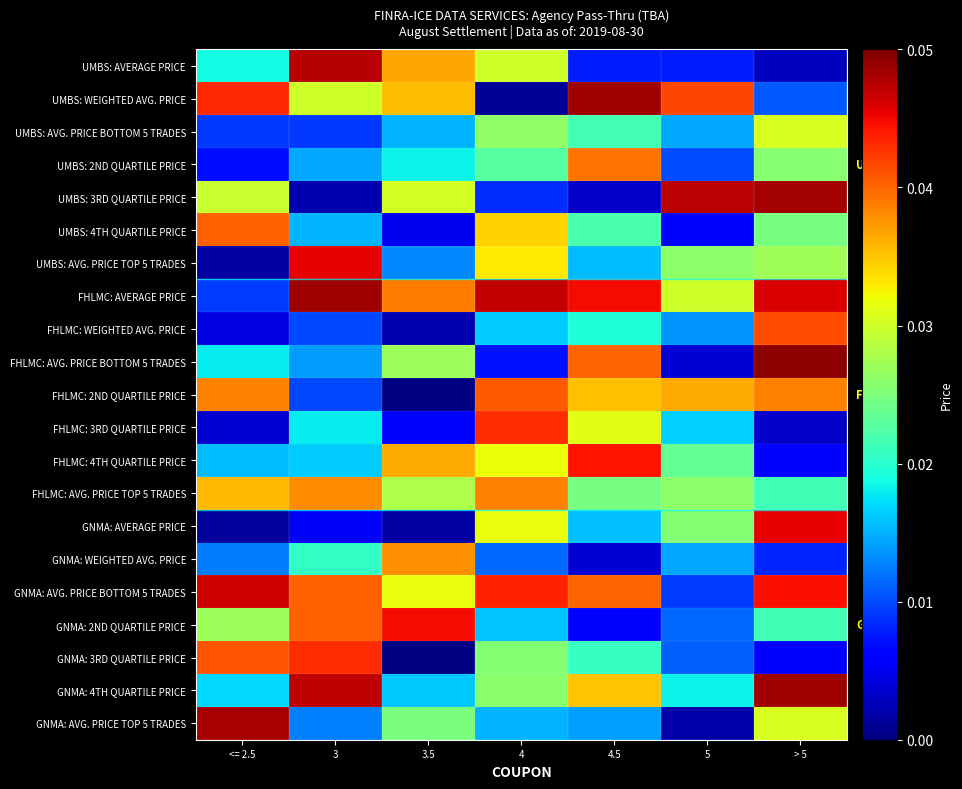

Which has a higher value, 5 or <= 2.5?

<= 2.5